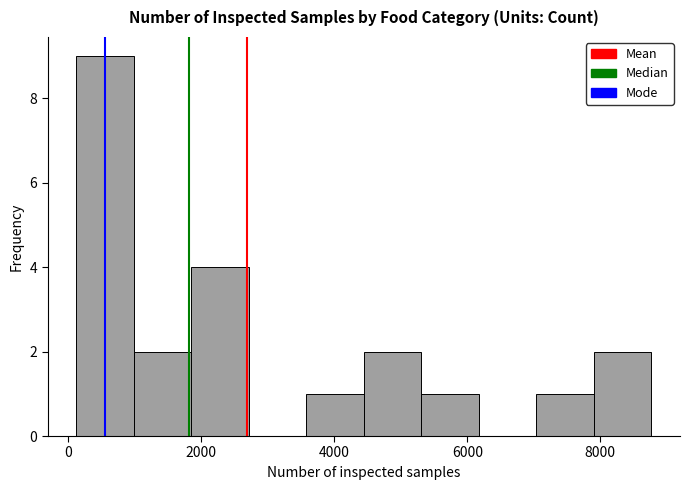

Reading left to right, list every bar in this chart as the range it spans on the x-axis followed by its height. Neither the bar edges nor the heights are printed on the chart, so give them approximately, as read against the axes.

200 to 1000: 9
1000 to 1800: 2
1800 to 2800: 4
2800 to 3600: 0
3600 to 4400: 1
4400 to 5400: 2
5400 to 6200: 1
6200 to 7000: 0
7000 to 8000: 1
8000 to 8800: 2